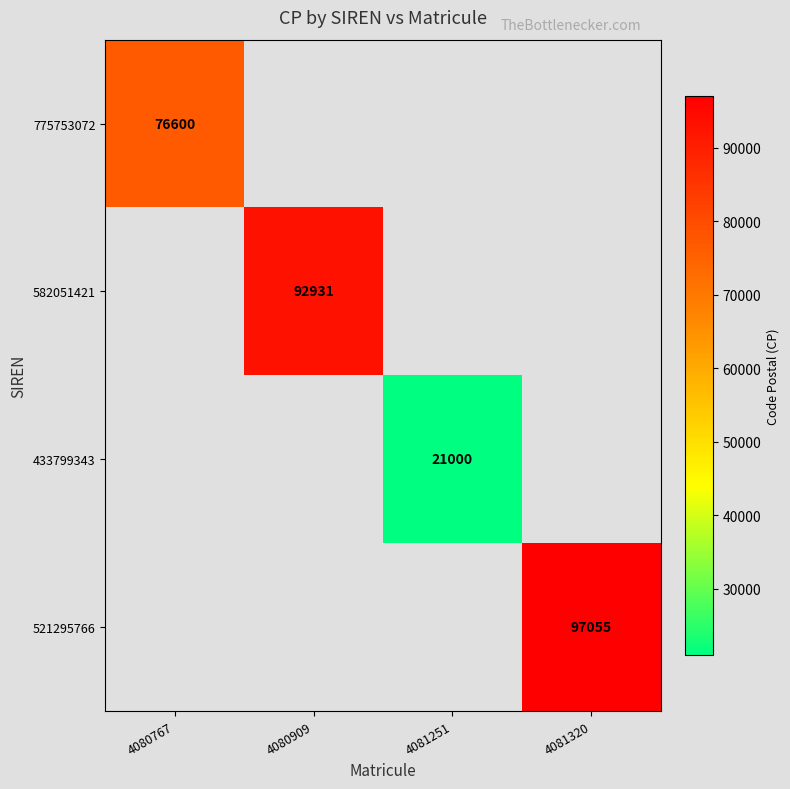

The 433799343 series shows 9629.6 at 4081251. True or false?

False